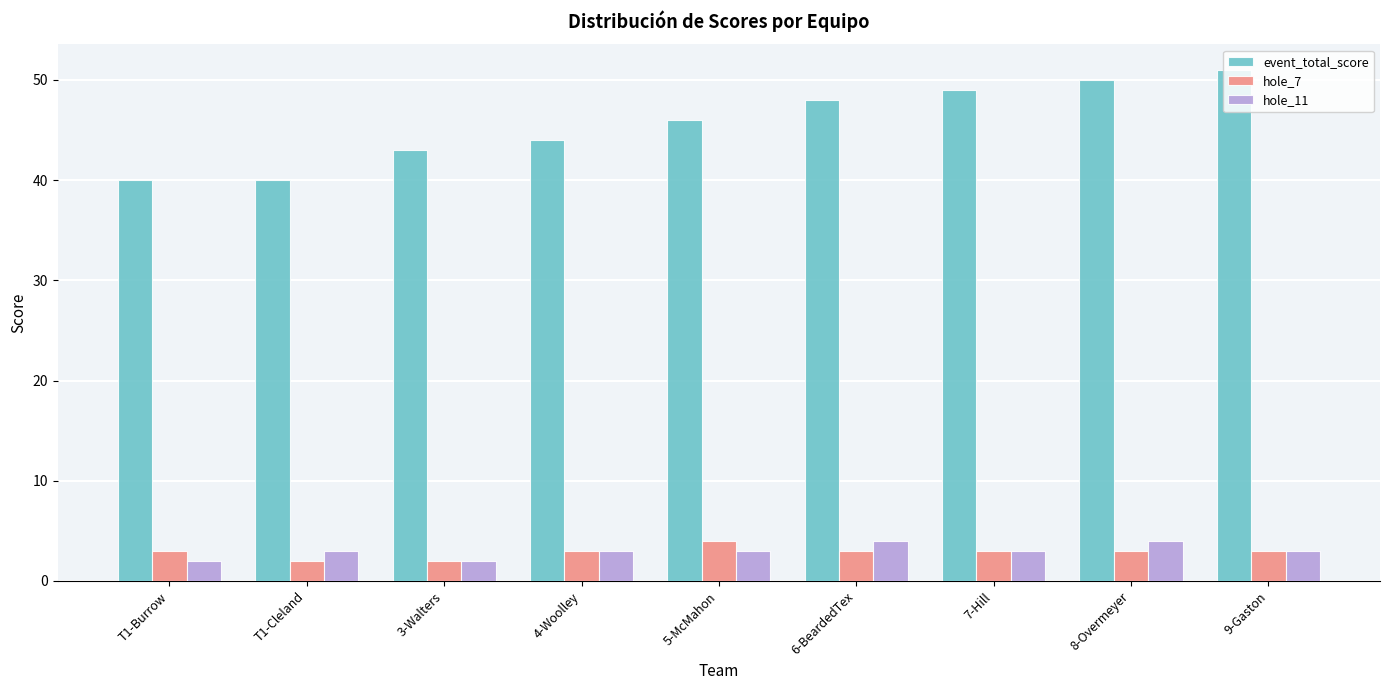

What is the value of the hole_7 bar at the 7th from the left?

3